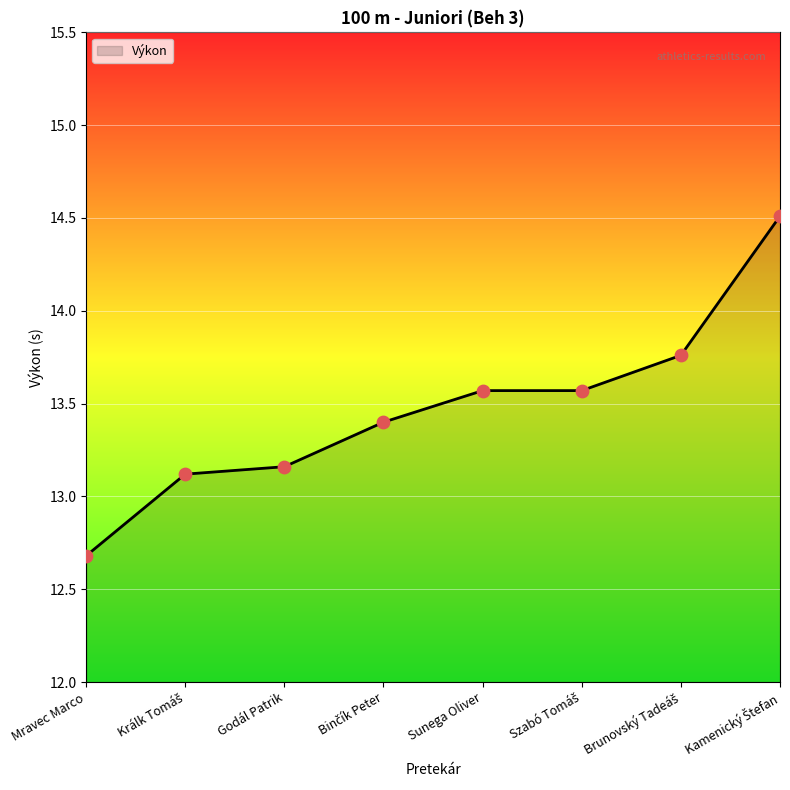

What is the ratio of the value at Godál Patrik to the value at Sunega Oliver?

1.0